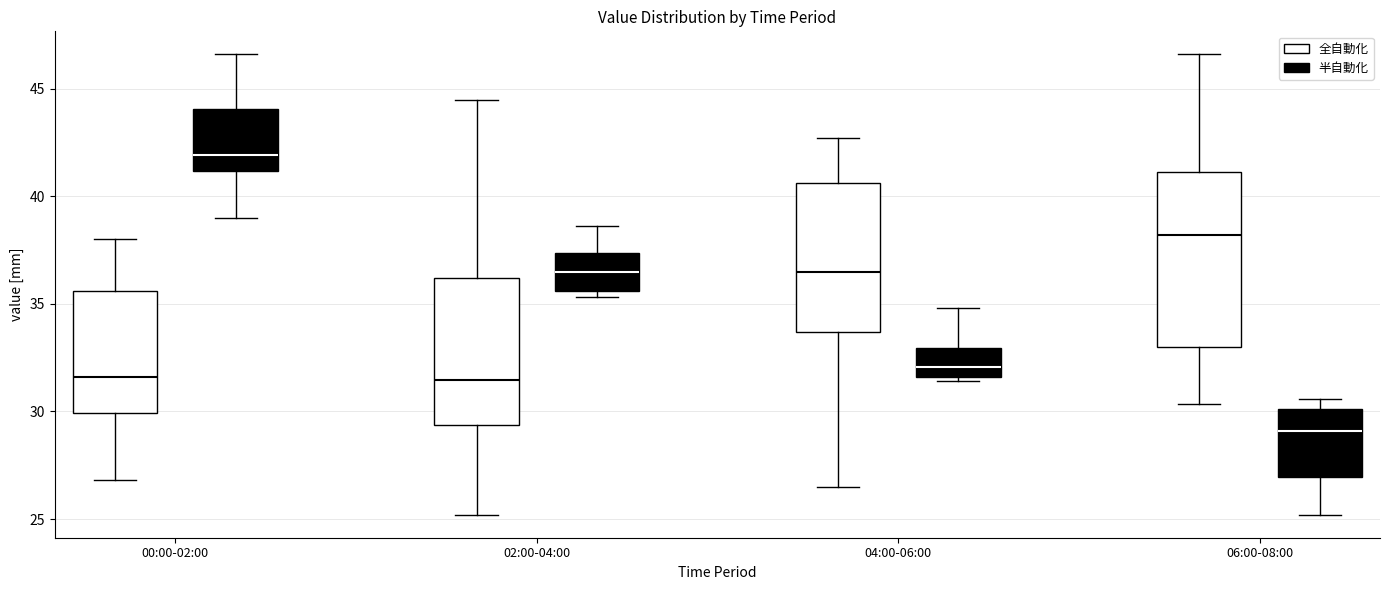

Which box is the tallest, from its lower edge to its upper edge?

06:00-08:00 (全自動化)